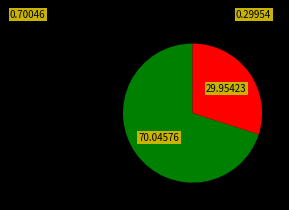

Is there a majority slice in this chart?

Yes